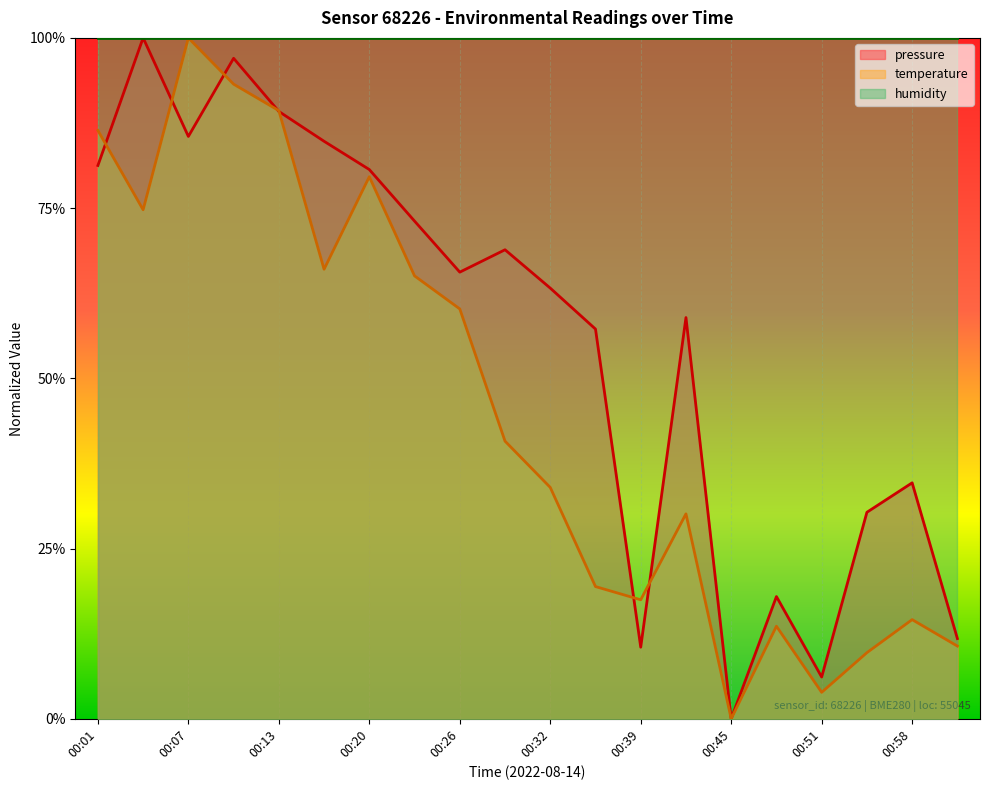

Does the chart display data point markers on the line(s)?

No